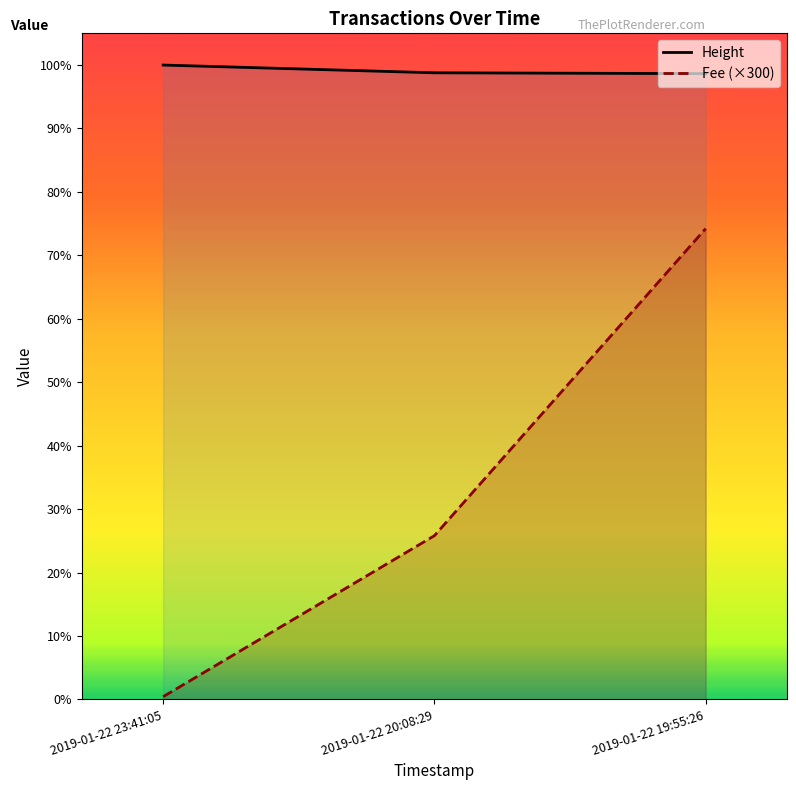

Reading left to right, transcribe all the data shown in this chart.

Height: 2019-01-22 23:41:05=4510.0	2019-01-22 20:08:29=4455.0	2019-01-22 19:55:26=4449.0
Fee: 2019-01-22 23:41:05=19.8	2019-01-22 20:08:29=1164.2	2019-01-22 19:55:26=3347.2